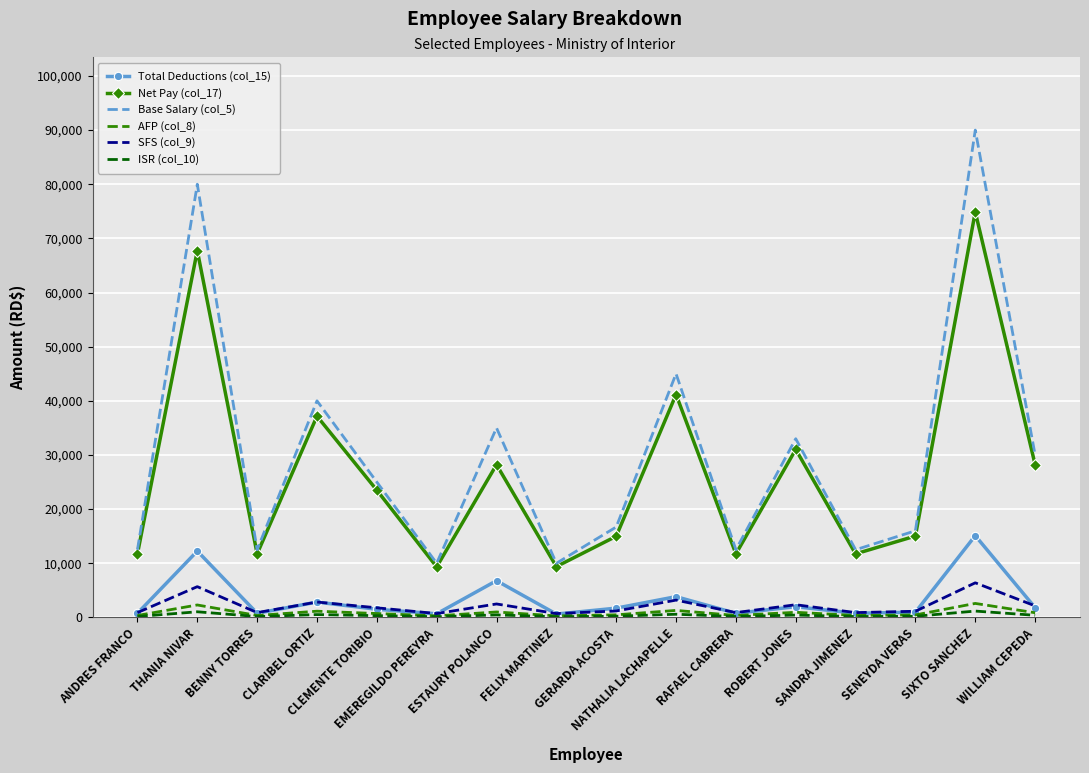

True or false: Total Deductions (col_15) and Base Salary (col_5) cross at least once.

False